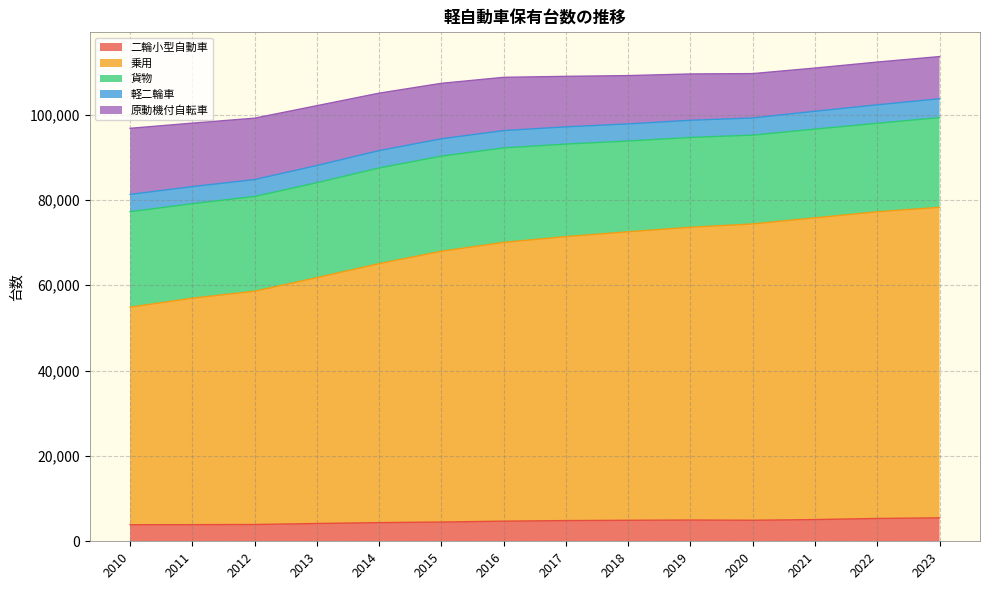

What is the average value of the 軽二輪車 series?

4092